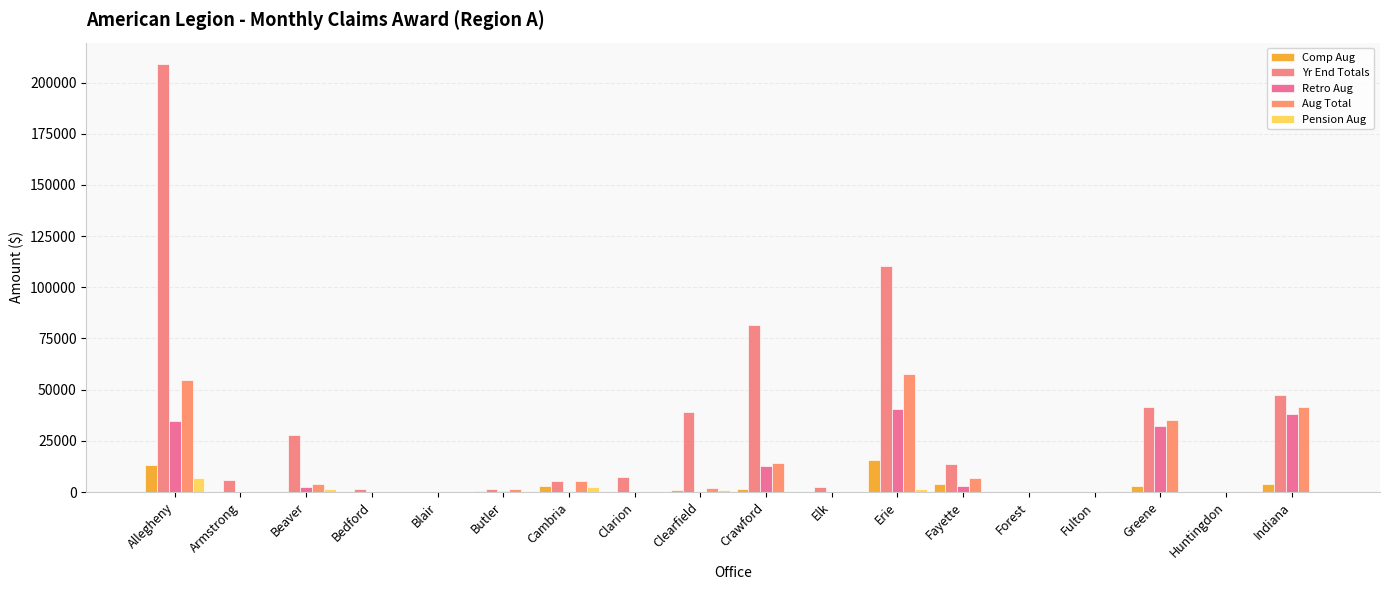

Where does the Aug Total series first go above 2061?

Allegheny